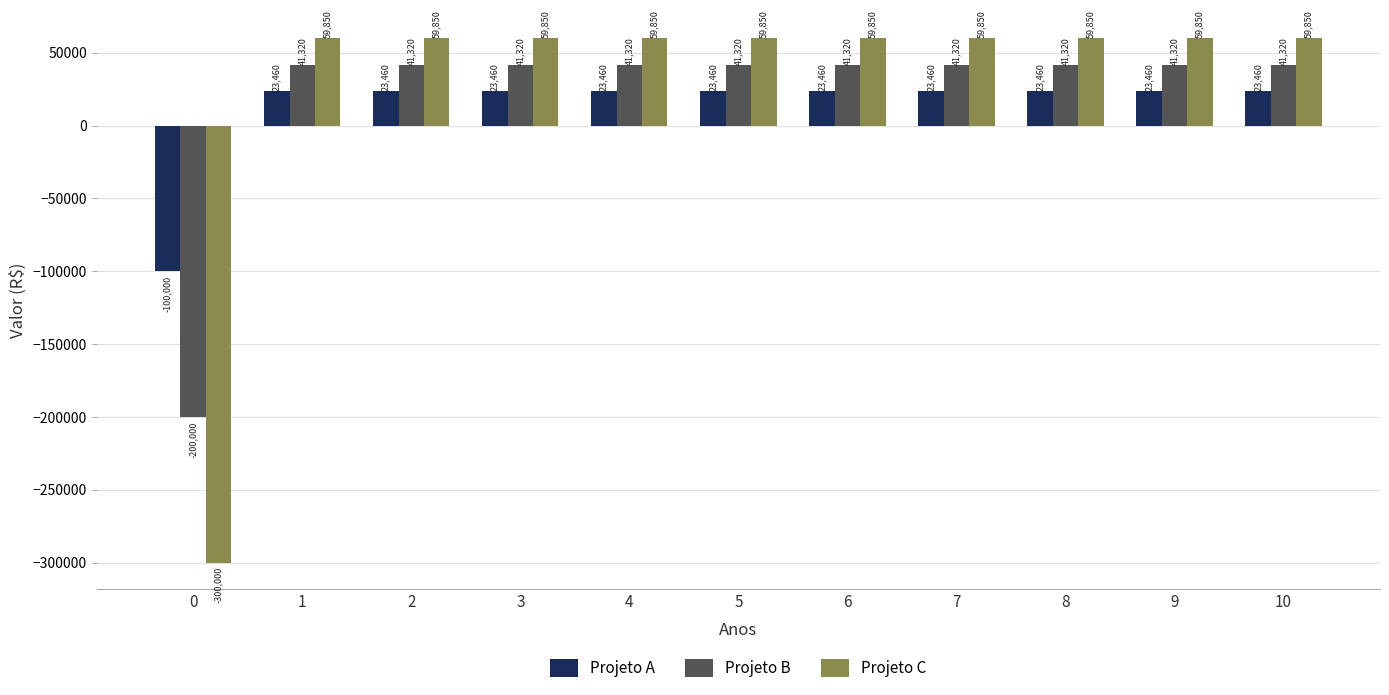

Reading right to left, what are all the values shown in this chart?

Projeto A: 23460	23460	23460	23460	23460	23460	23460	23460	23460	23460	-100000
Projeto B: 41320	41320	41320	41320	41320	41320	41320	41320	41320	41320	-200000
Projeto C: 59850	59850	59850	59850	59850	59850	59850	59850	59850	59850	-300000